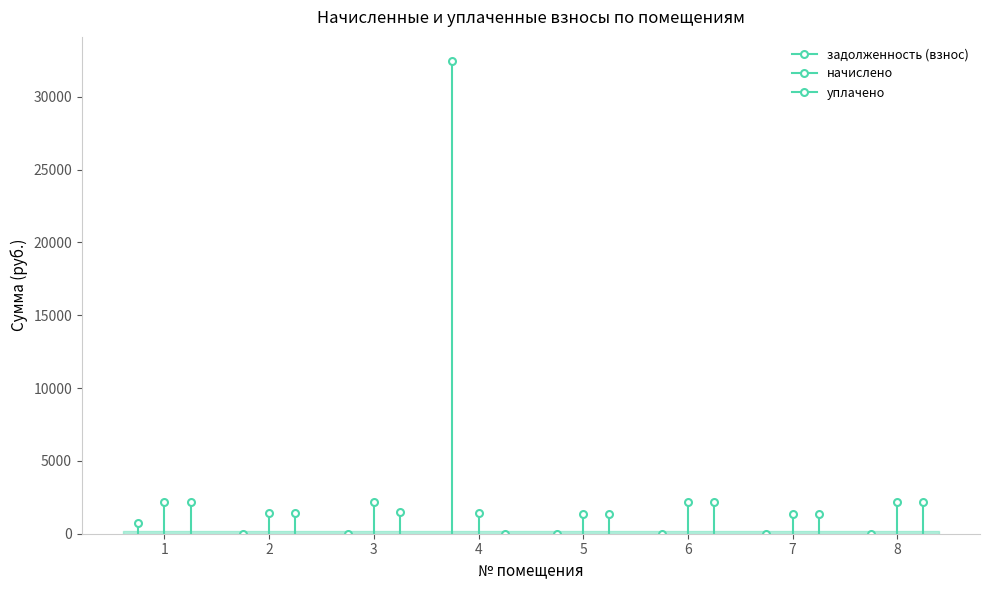

What is the value of the уплачено point at the 1st from the left?

2144.6